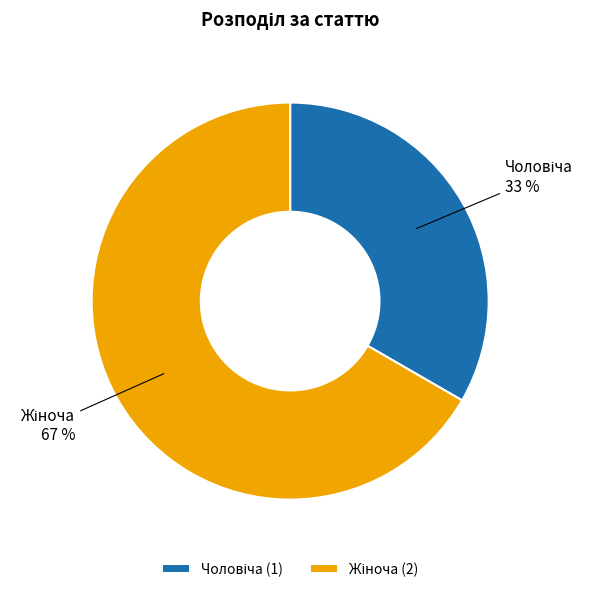

To the nearest percent, what is the average slice percentage?

50%